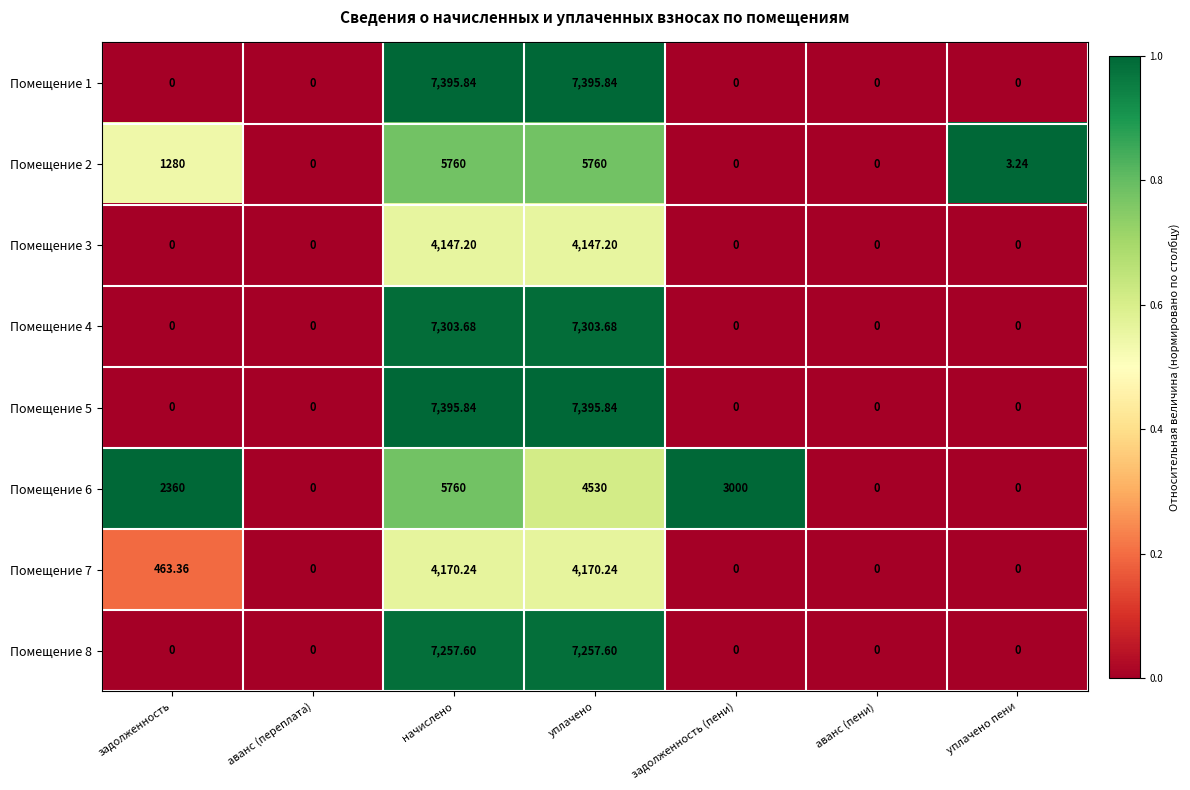

At which category is the sum across all series the highest?

начислено